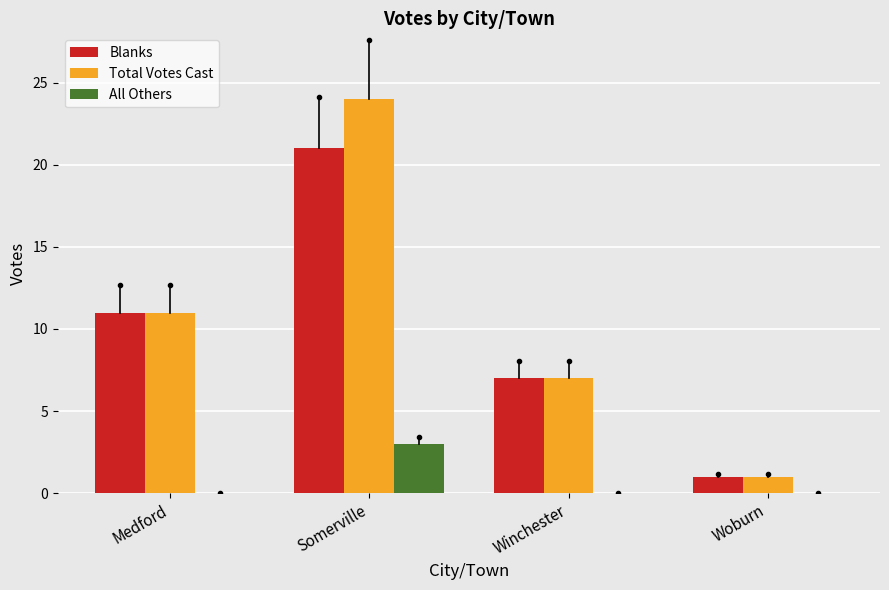

The Total Votes Cast series shows 7 at Winchester. True or false?

True